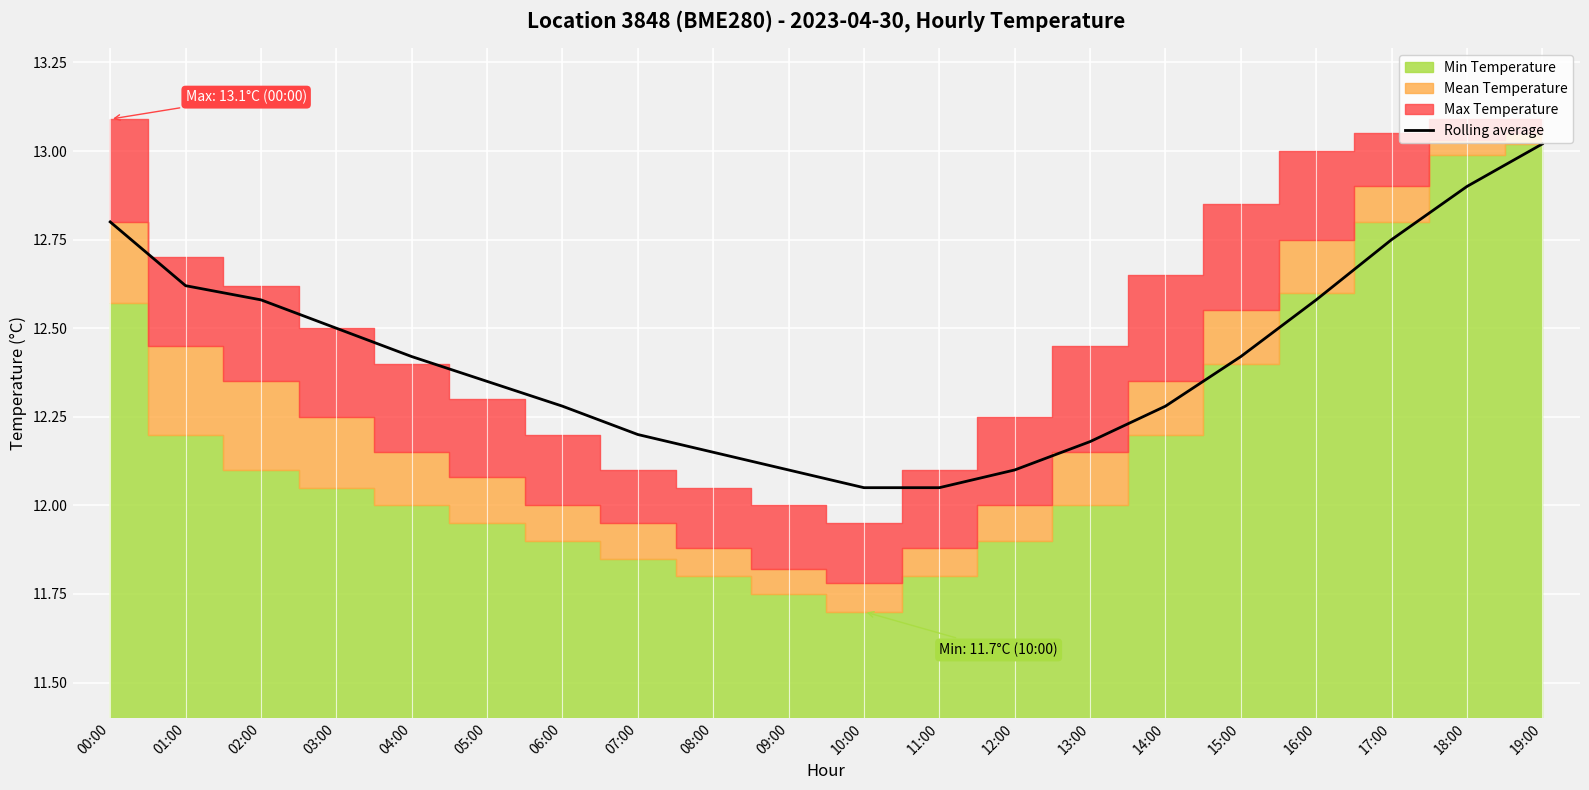

What value does the data have at 18:00?

12.9